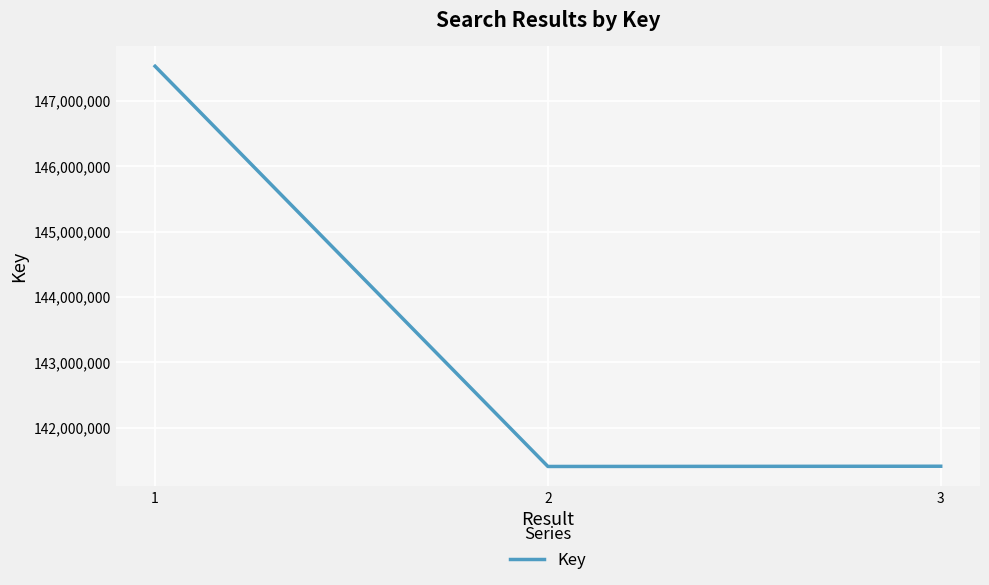

The value at 3 is 141412261. True or false?

True